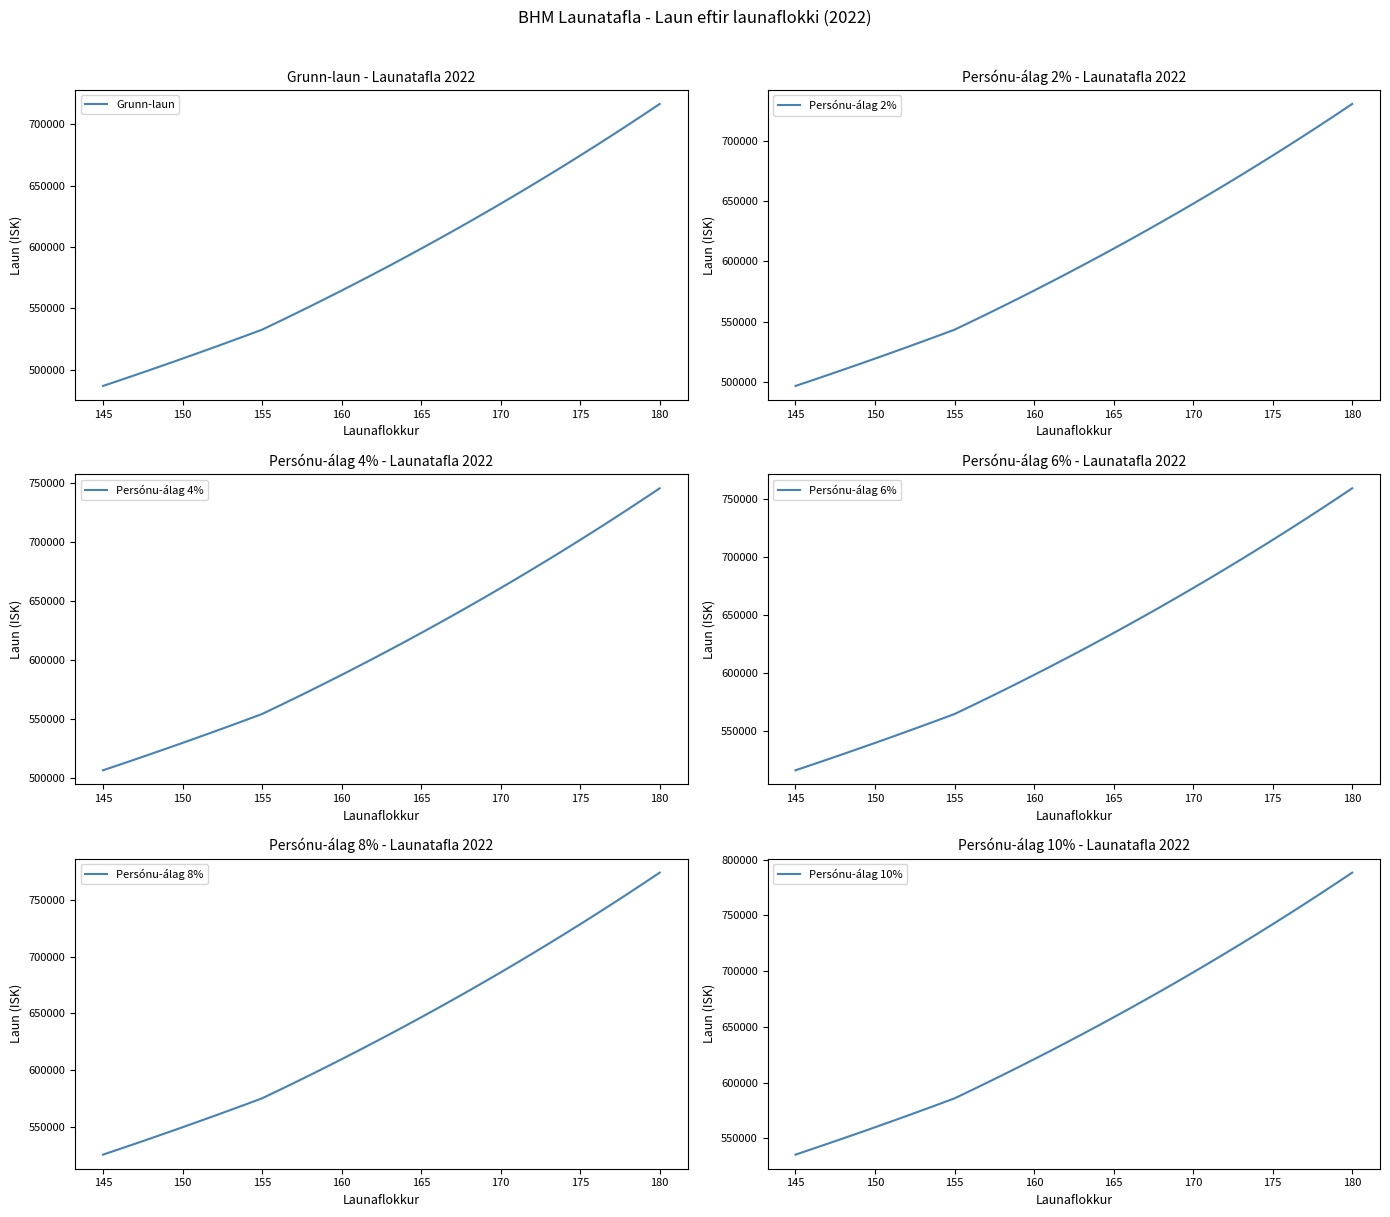

How many lines are shown in the chart?

6